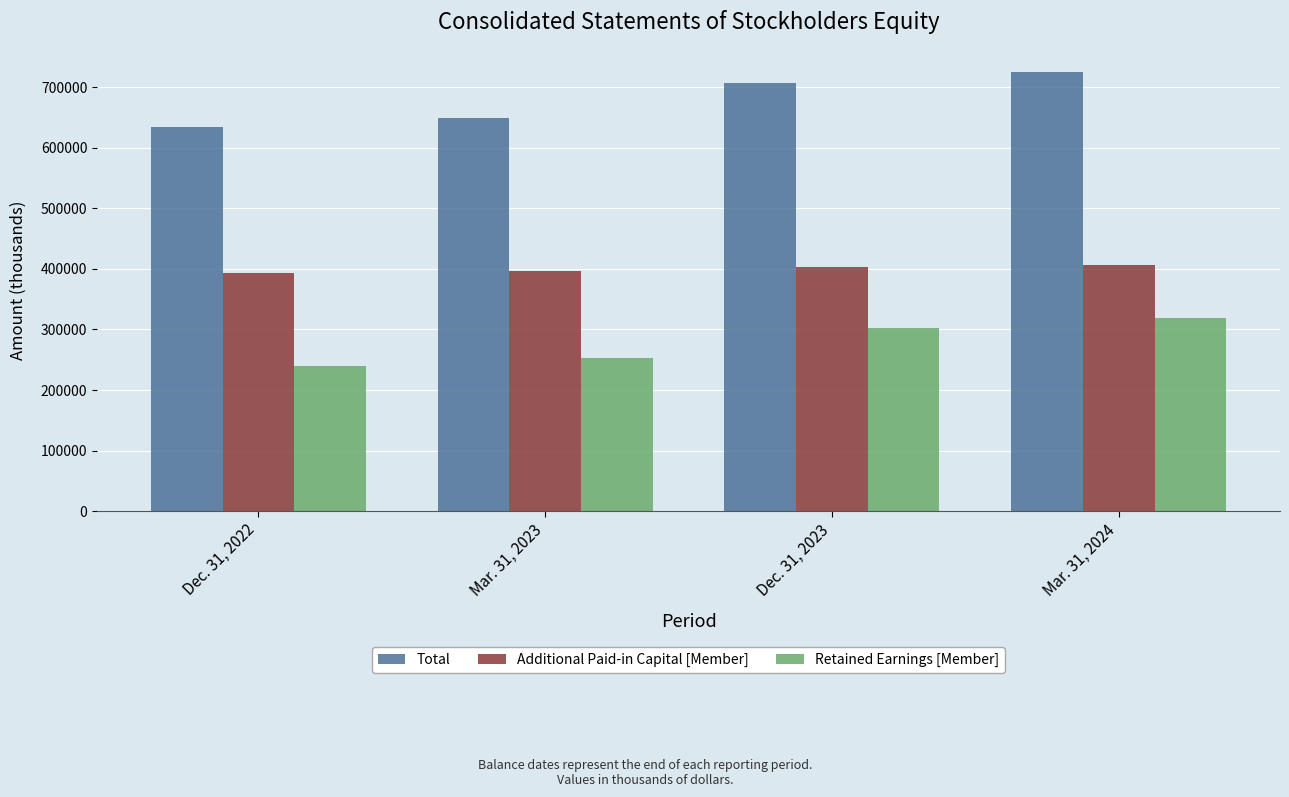

Rank the series by their maximum value, from highest to lowest.

Total, Additional Paid-in Capital [Member], Retained Earnings [Member]